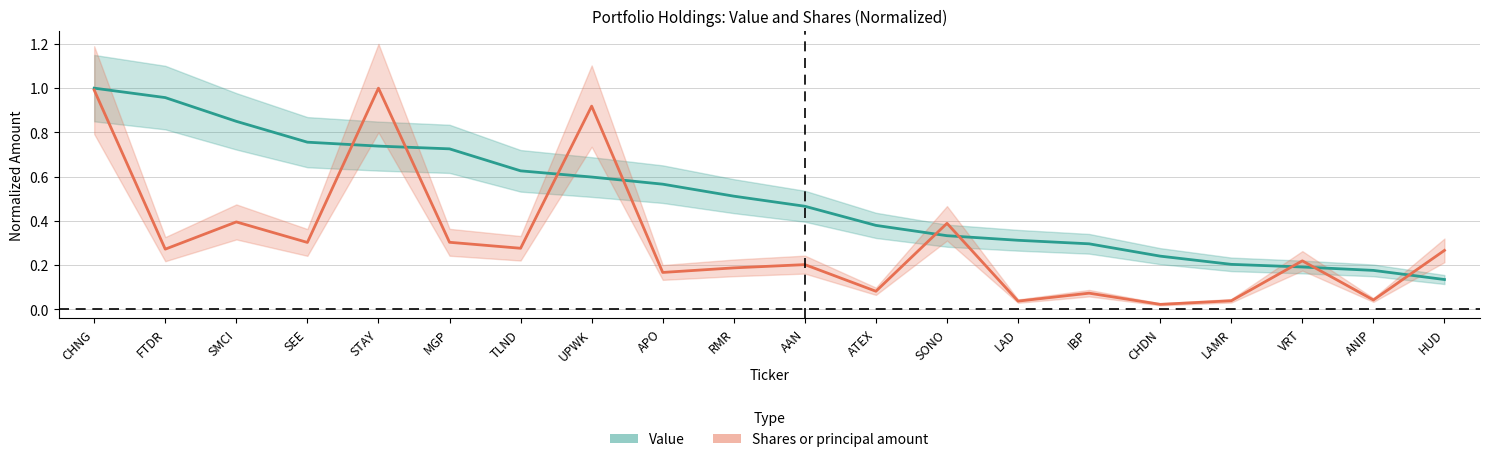

How many lines are shown in the chart?

2